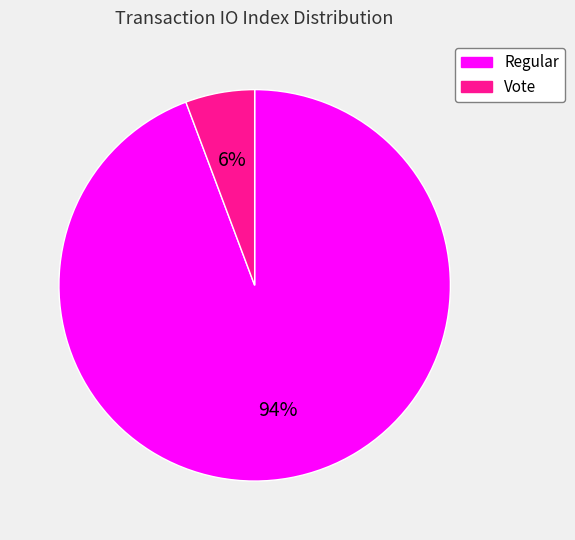

Combined, do Regular and Vote account for over 50%?

Yes